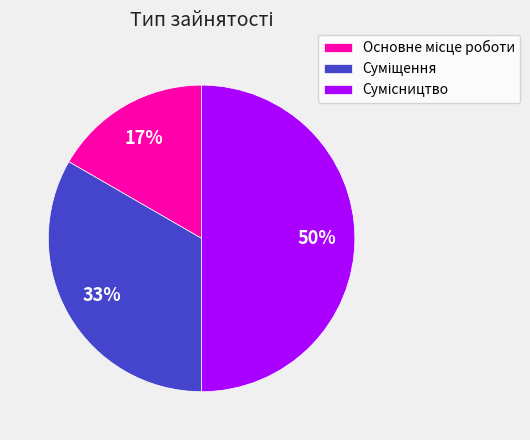

To the nearest percent, what is the difference between the Основне місце роботи and Суміщення slice percentages?

17%